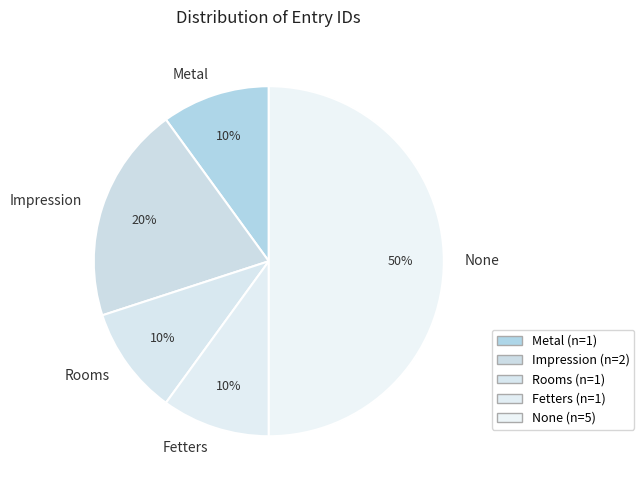

Is the sum of None and Fetters greater than half?

Yes